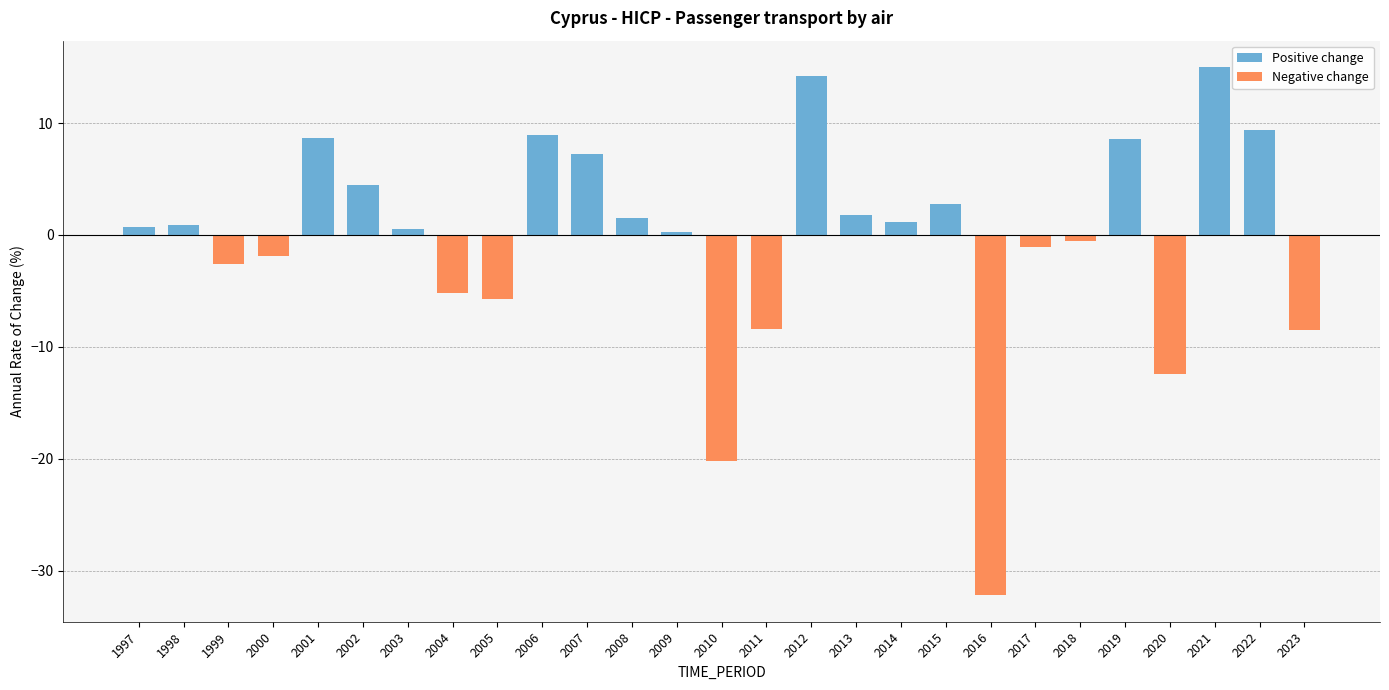

How many data points does each series have?

27